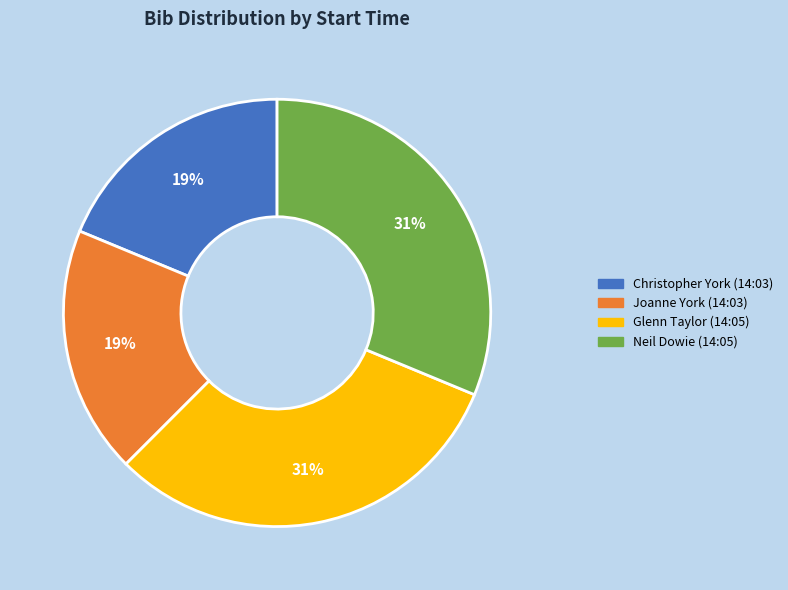

Is there any slice that represents more than half of the pie?

No